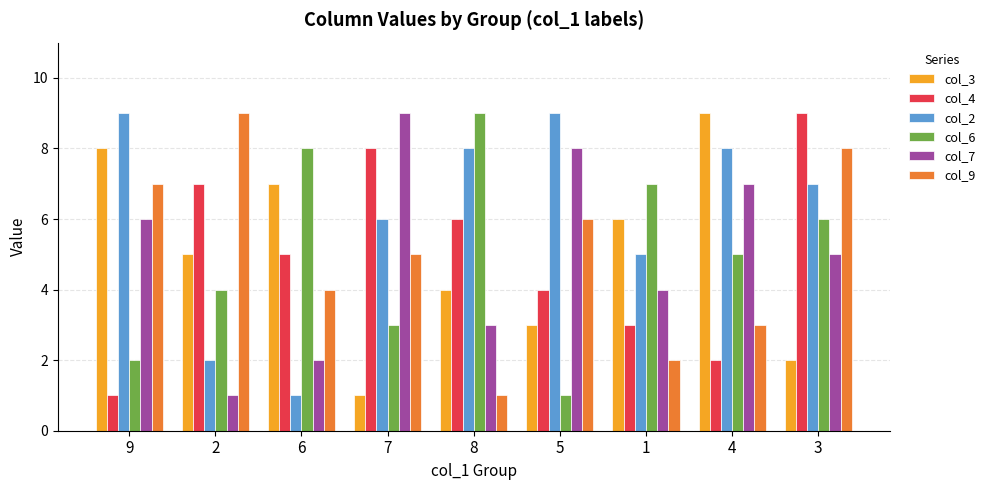

What are all the series names shown in the legend?

col_3, col_4, col_2, col_6, col_7, col_9